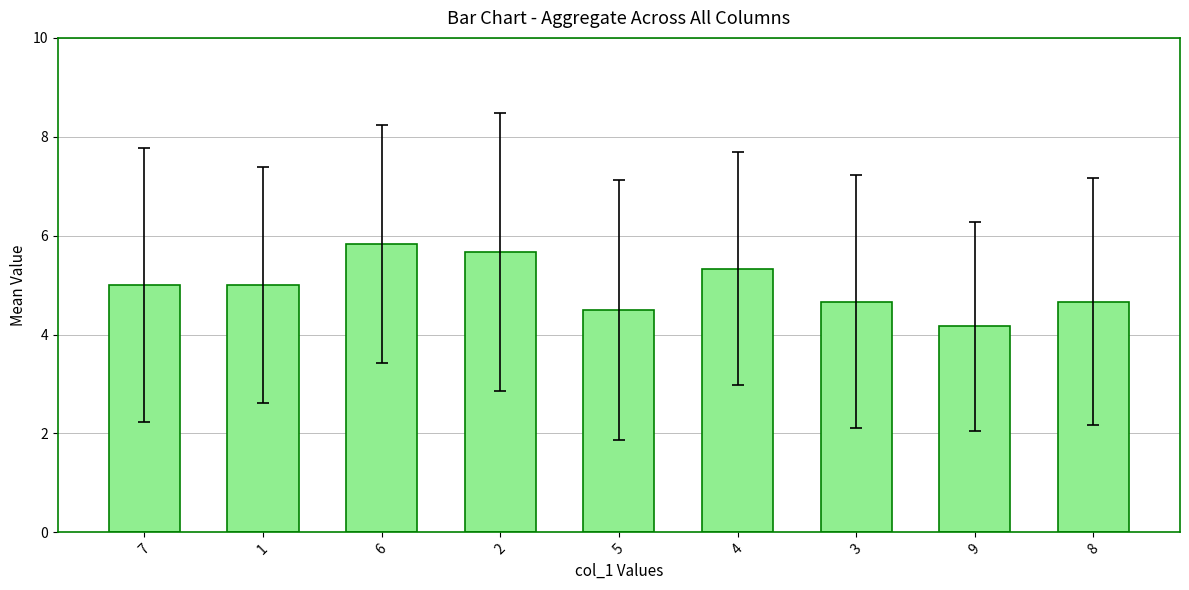

Read the value at 8.

4.7